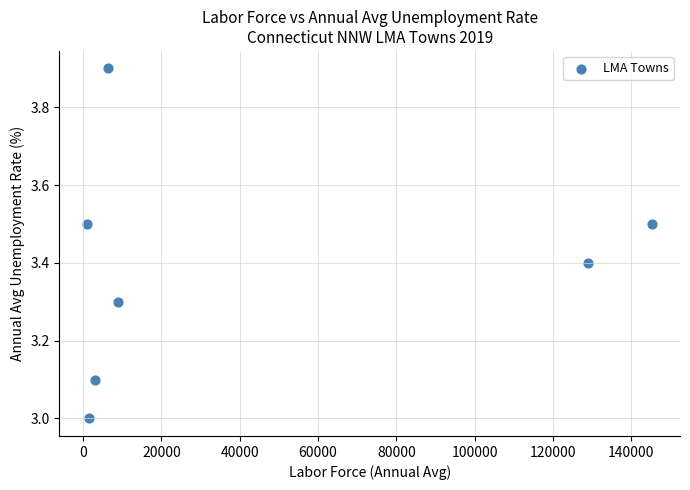

What is the average Y value?

3.4